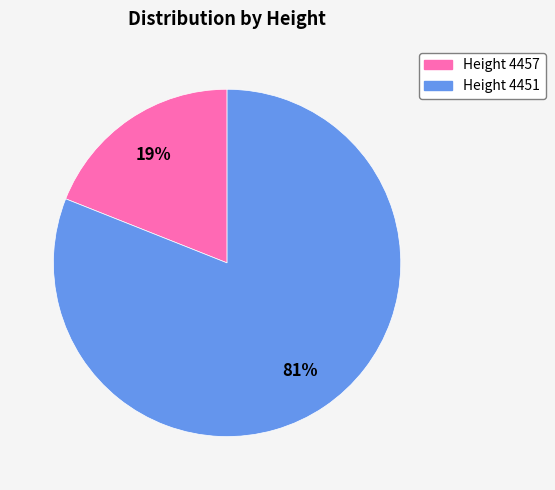

Combined, do Height 4451 and Height 4457 account for over 50%?

Yes